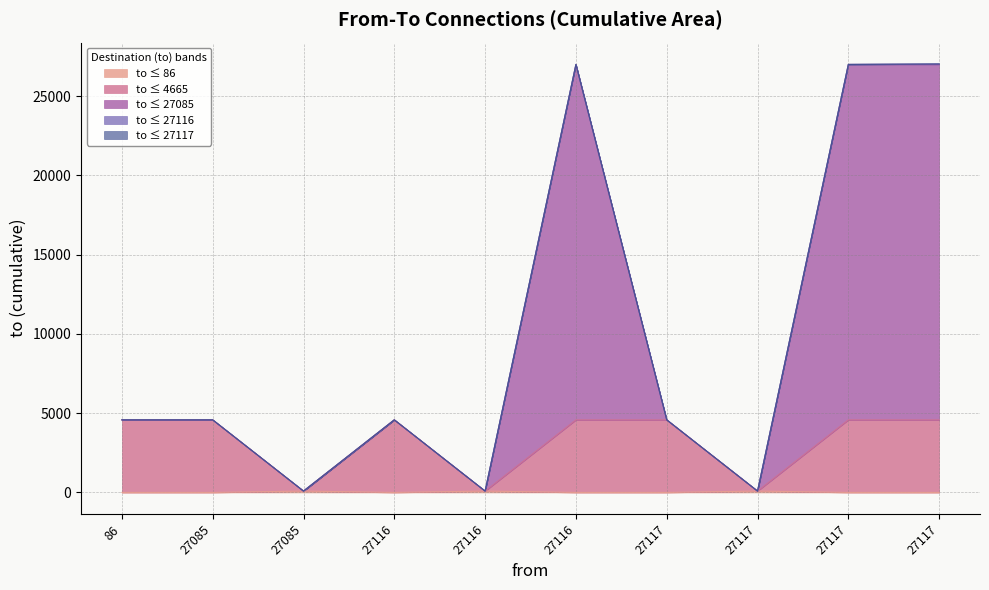

How many values are below 4579?

3